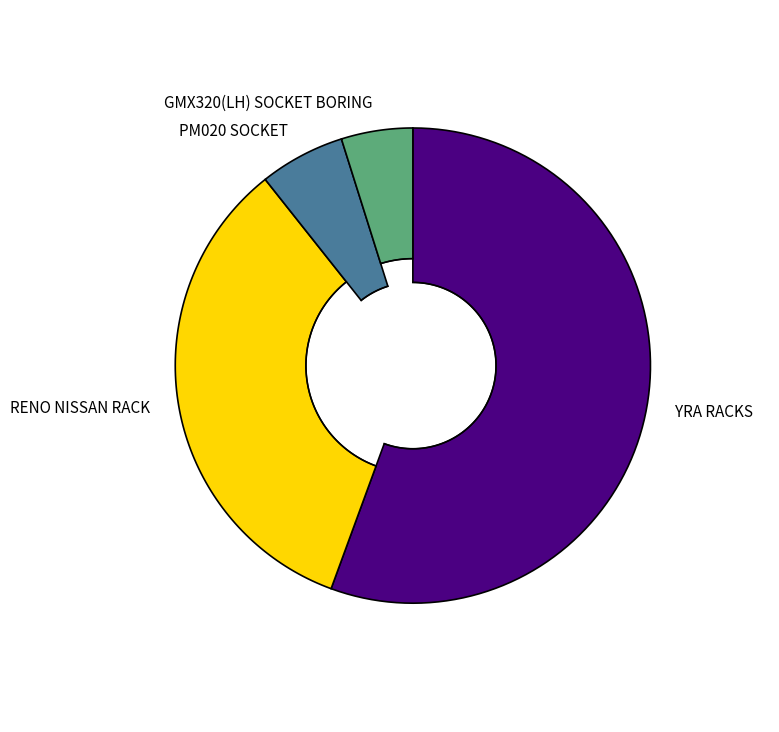

How many segments does this pie chart have?

4